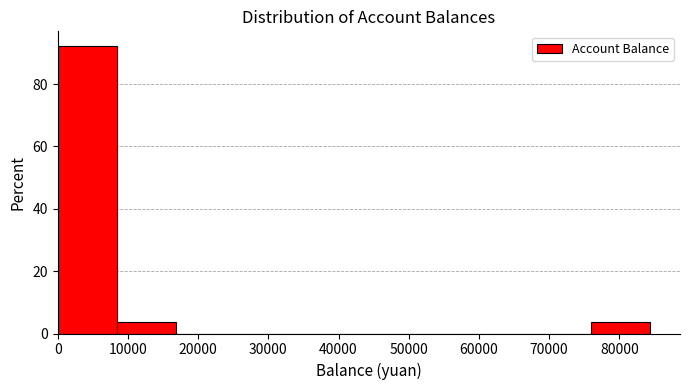

Over which range of the x-axis is the bar tallest?

0 to 8000